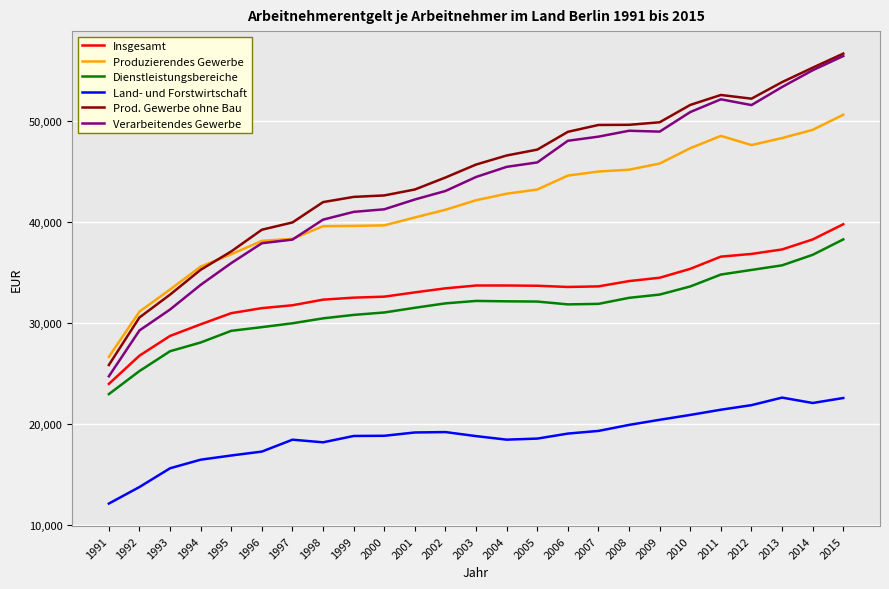

What is the approximate value of Prod. Gewerbe ohne Bau at 2007?

49613